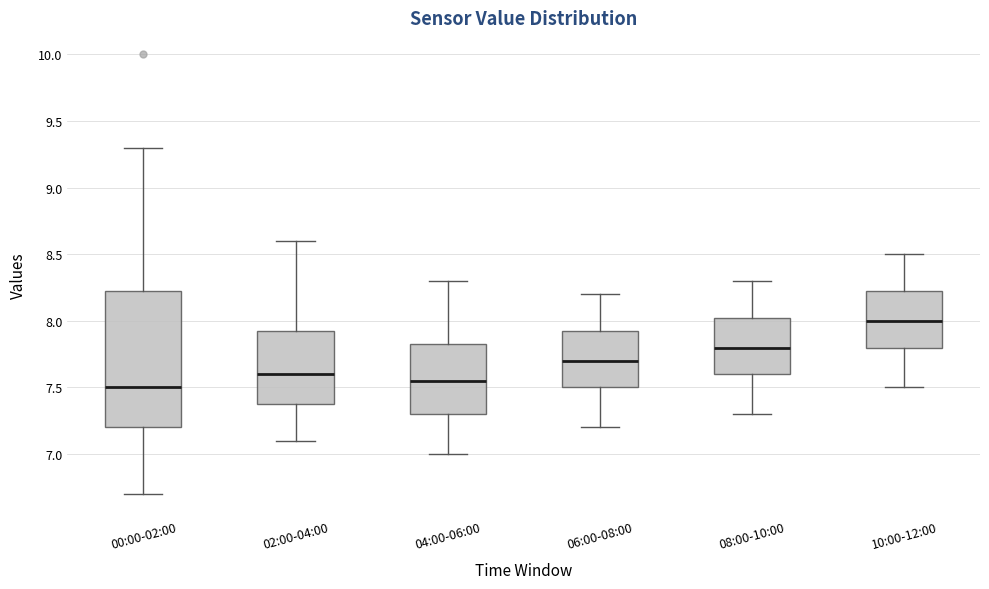

Where does the upper whisker of the box for 08:00-10:00 end on the y-axis? The values are not printed on the chart, so give them approximately, as read against the axis.

8.30